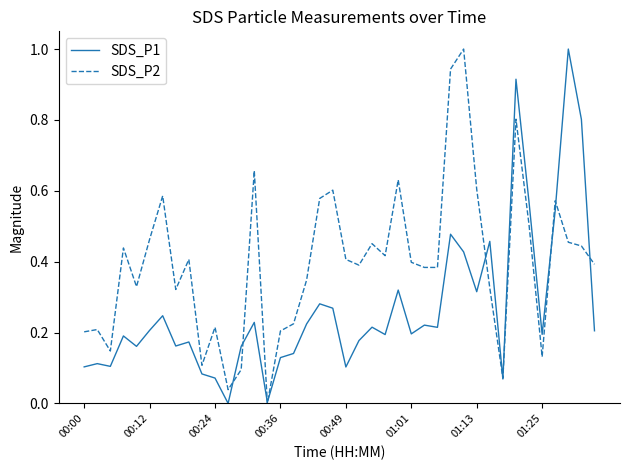

Which series has the largest total across all categories?

SDS_P2